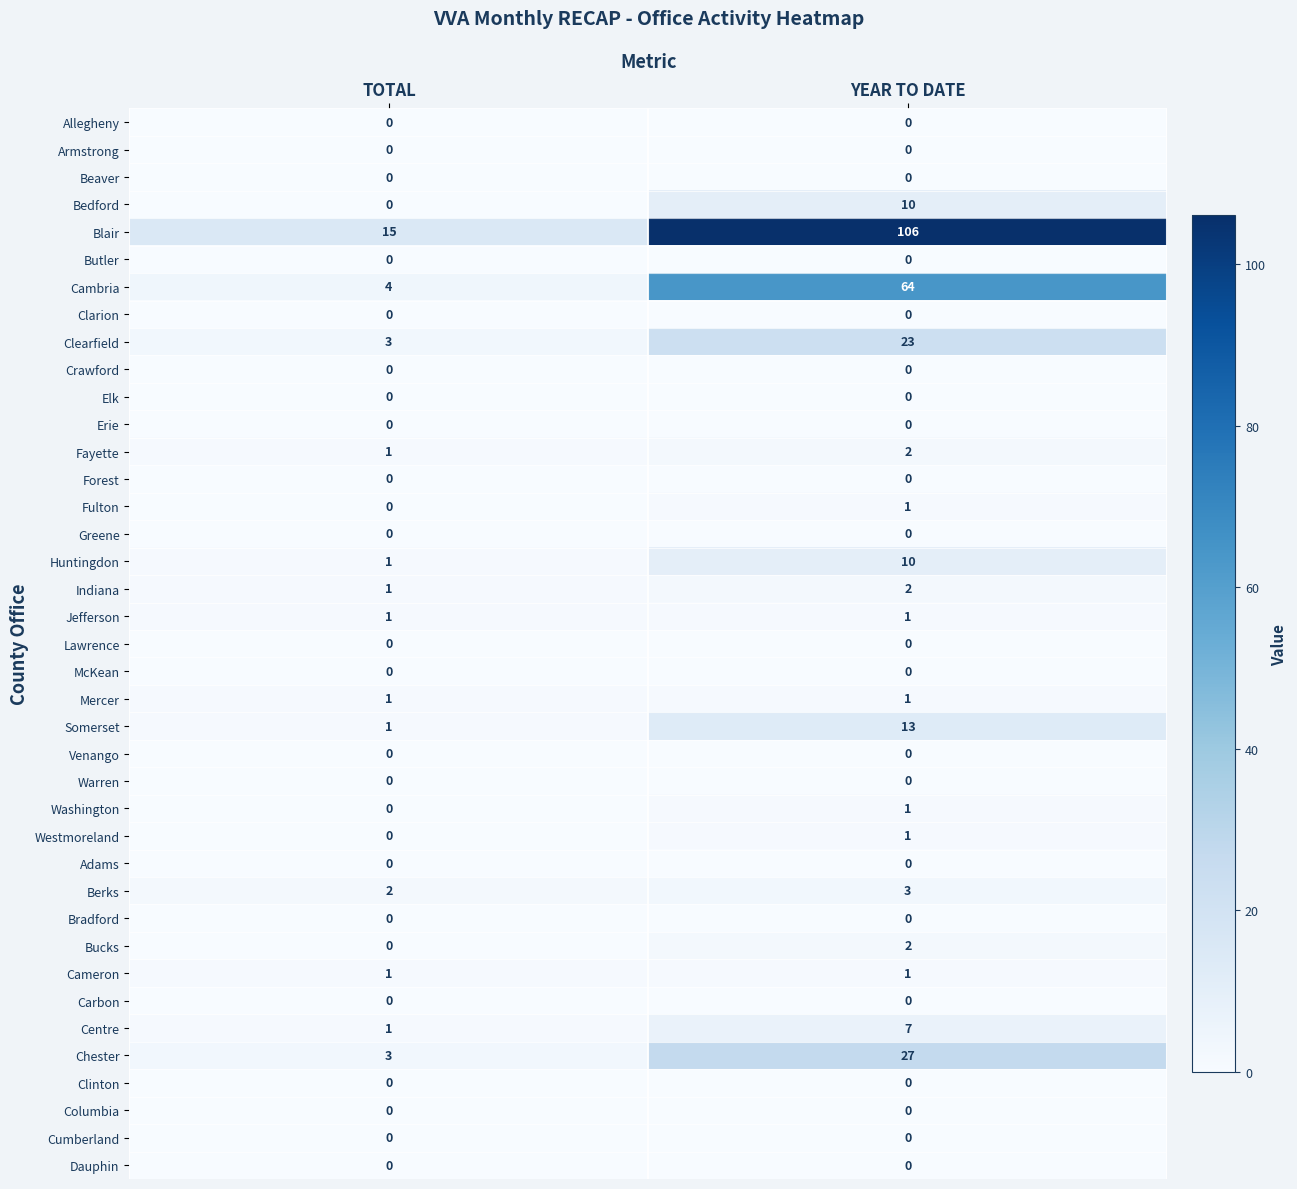

Count the number of data series in this chart.

39